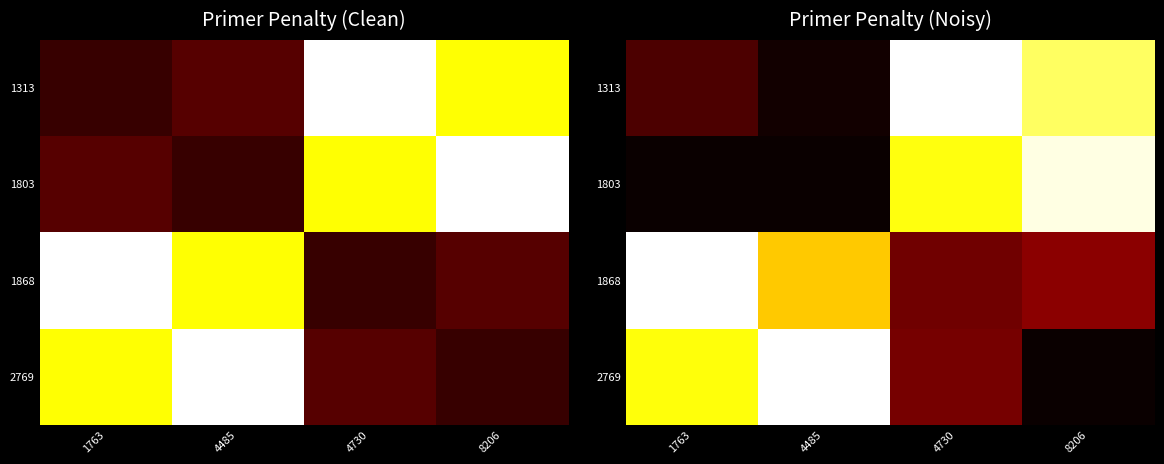

How many data points in 1868 are less than 1?

2